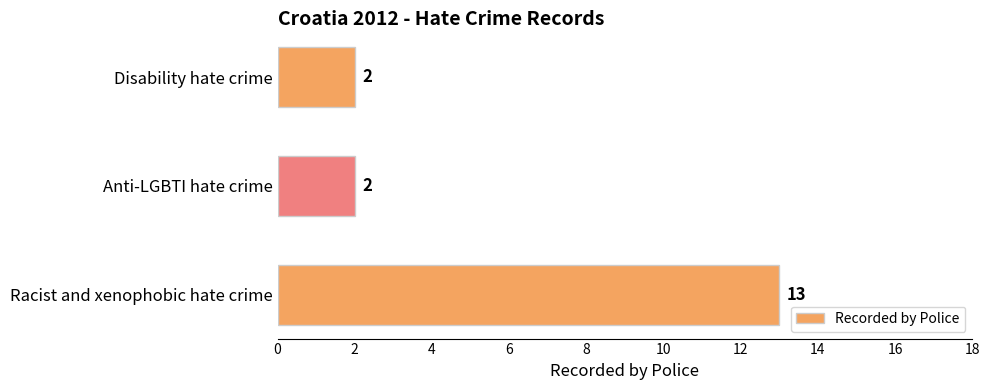

How many bars are there in total?

3